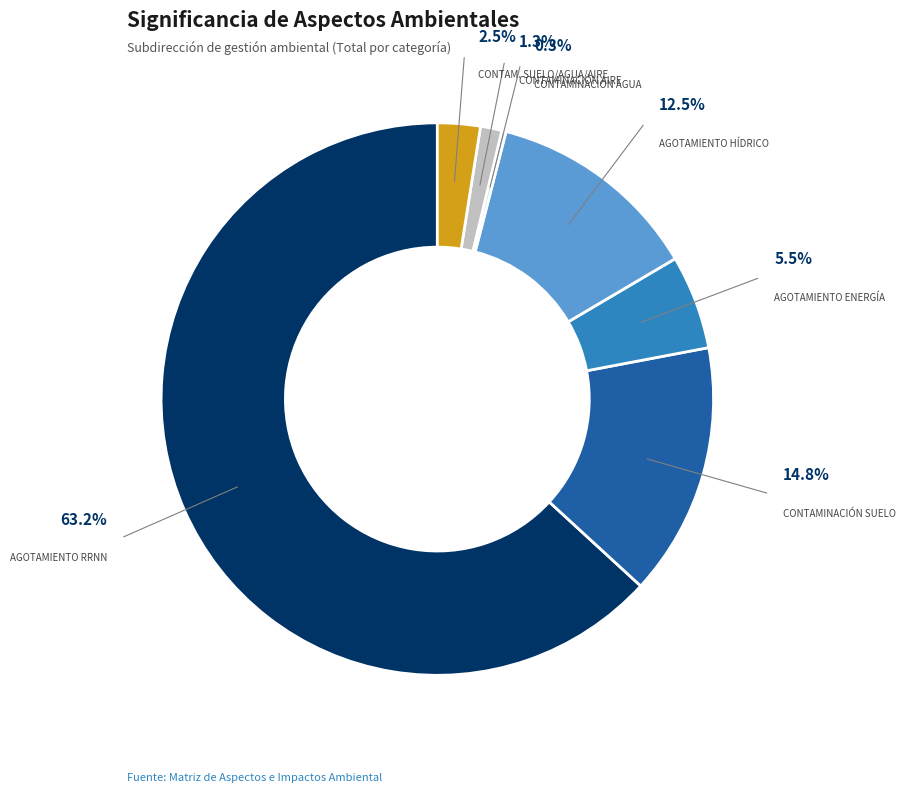

What percentage is the 30 slice, to the nearest percent?

6%